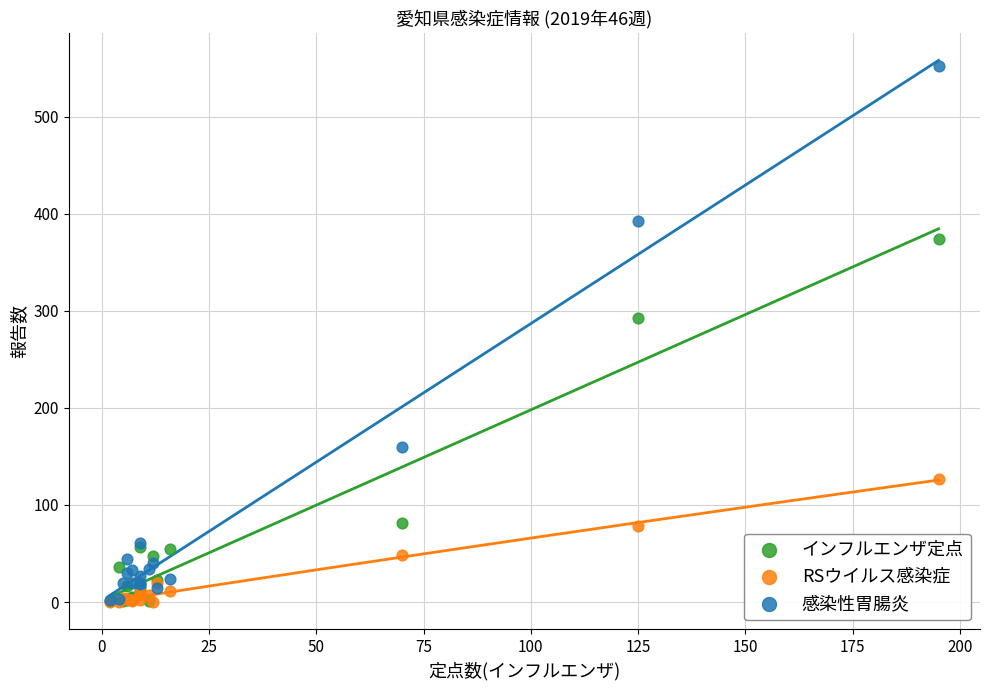

Which series has the largest Y range (max minus min)?

感染性胃腸炎